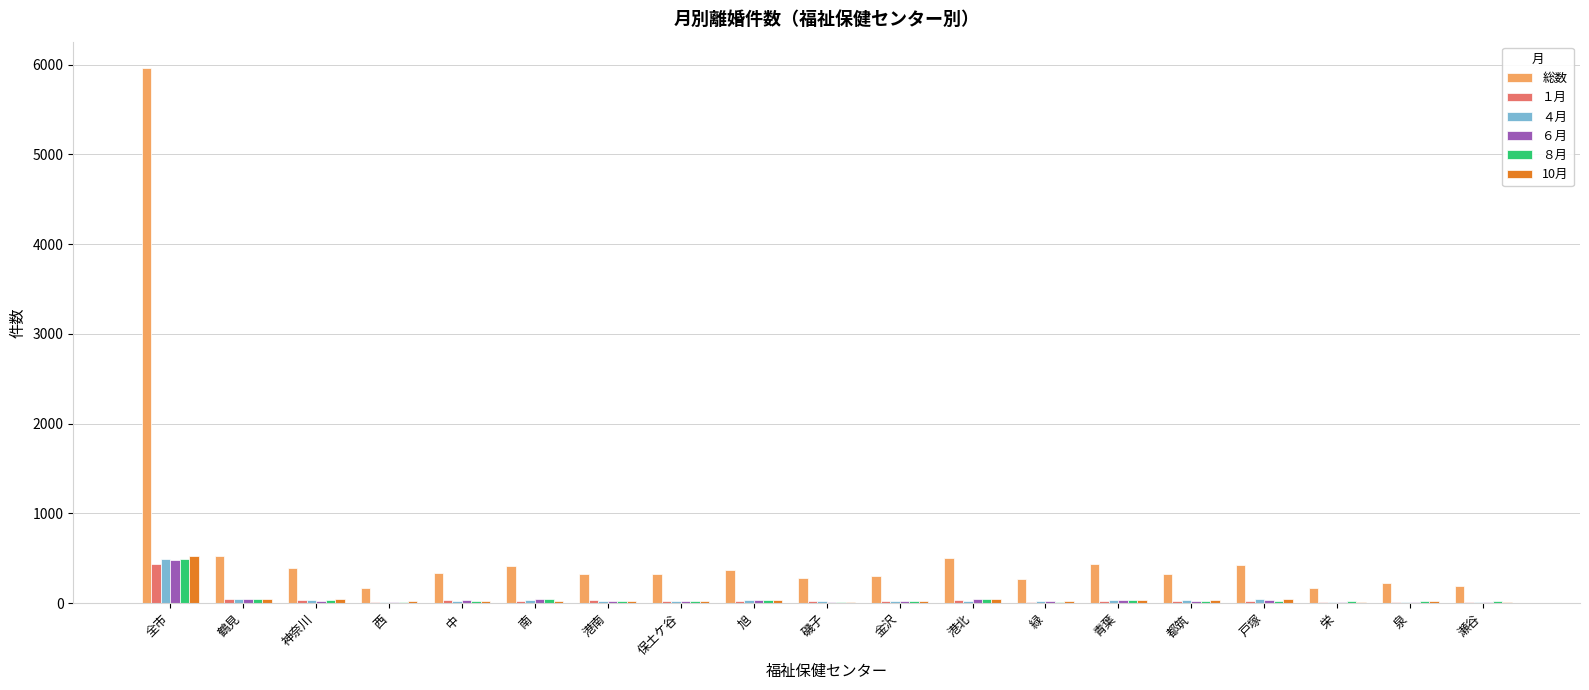

What is the sum of all ４月 values?

974